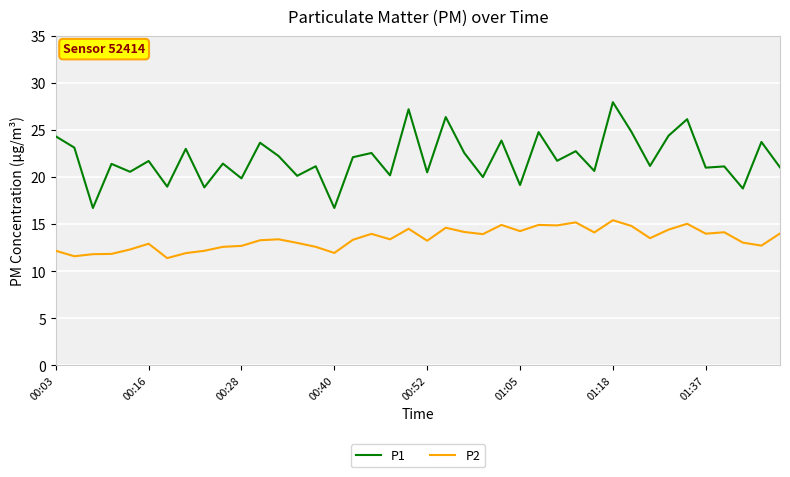

Which series has the largest range (max minus min)?

P1